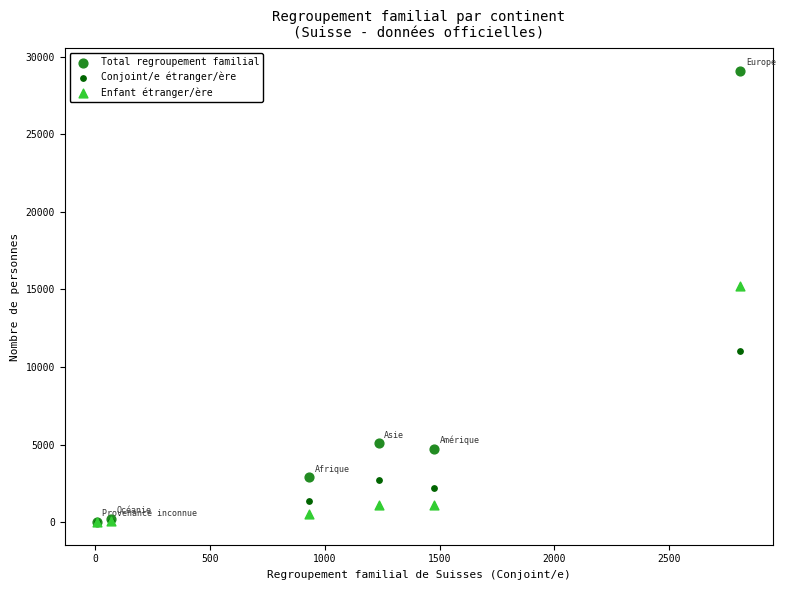

Which series has the largest Y range (max minus min)?

Total regroupement familial